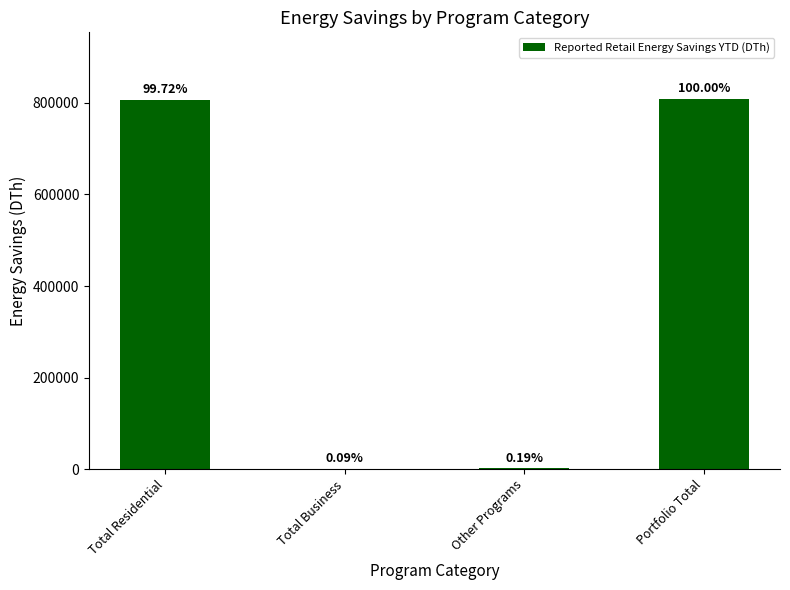

Where is the data nearest to the value 404643?

Total Residential